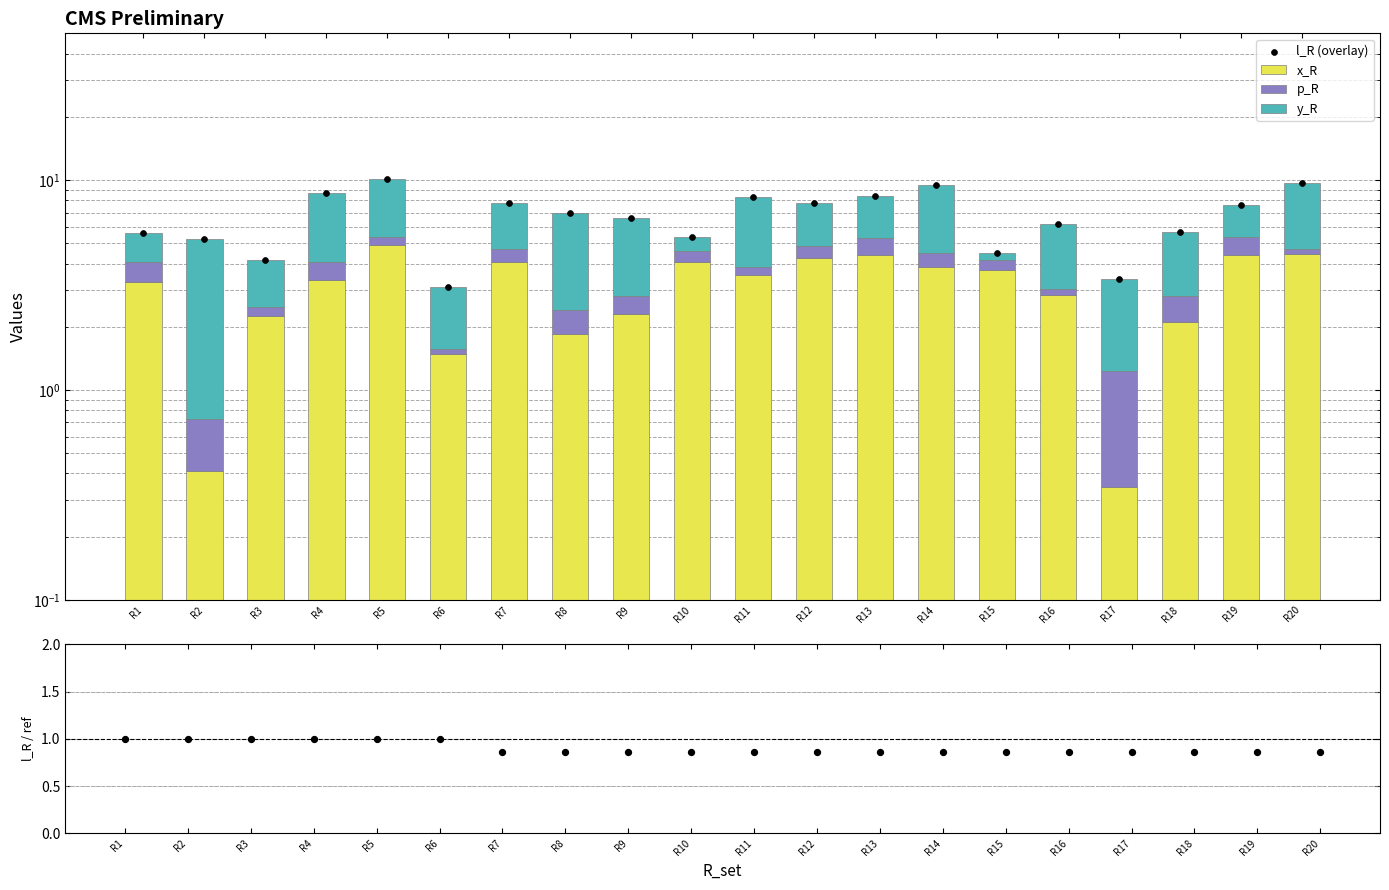

Is the value of p_R at R19 greater than the value of x_R at R16?

No